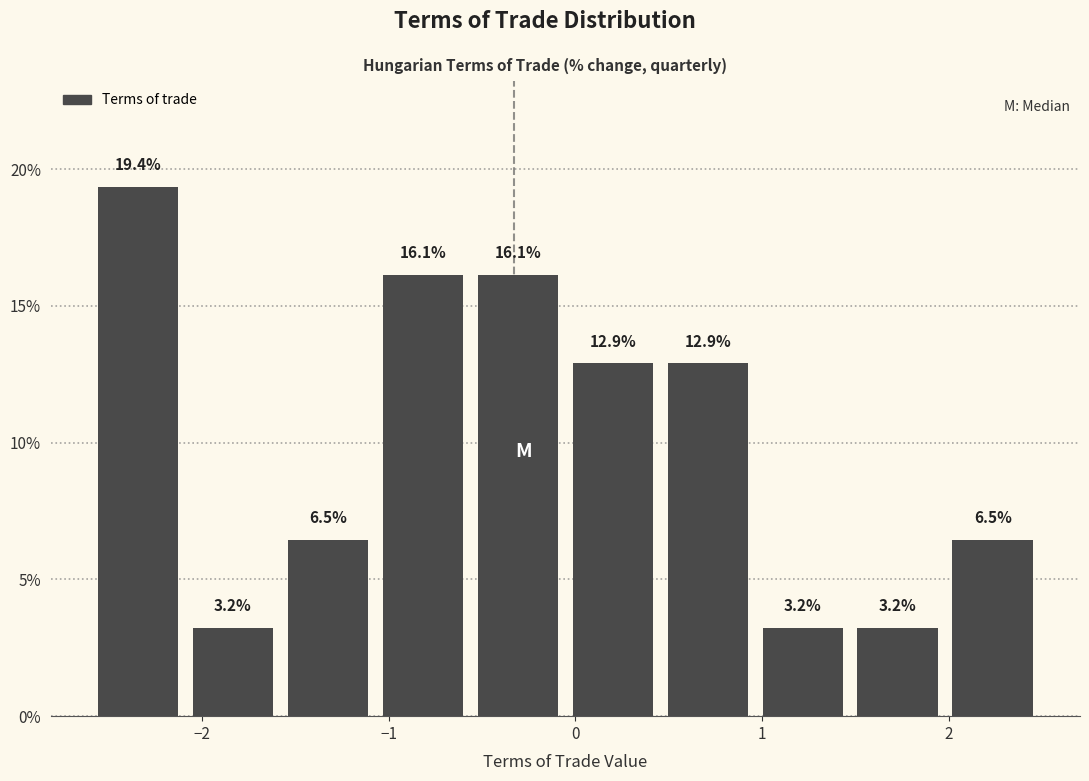

How tall is the bar that spans -2.0 to -1.5 on the x-axis? The bar edges are not printed on the chart, so give them approximately, as read against the axis.

3.2